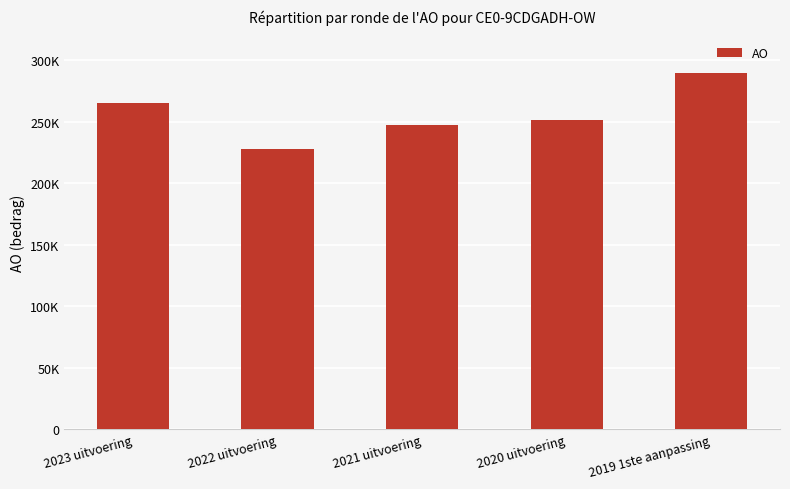

Does the chart contain any negative values?

No